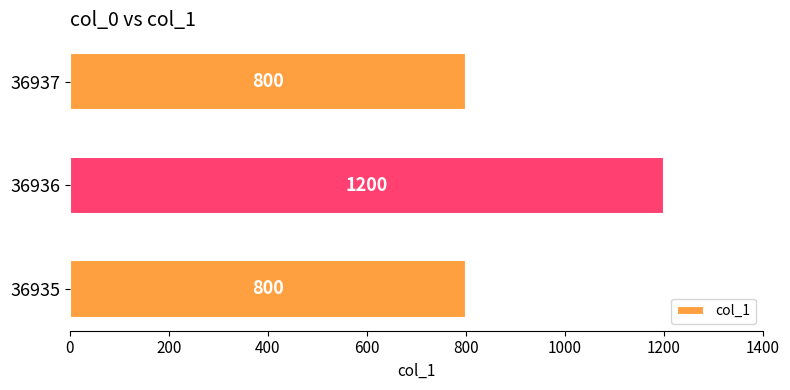

True or false: the data shows 800 at 36937.

True